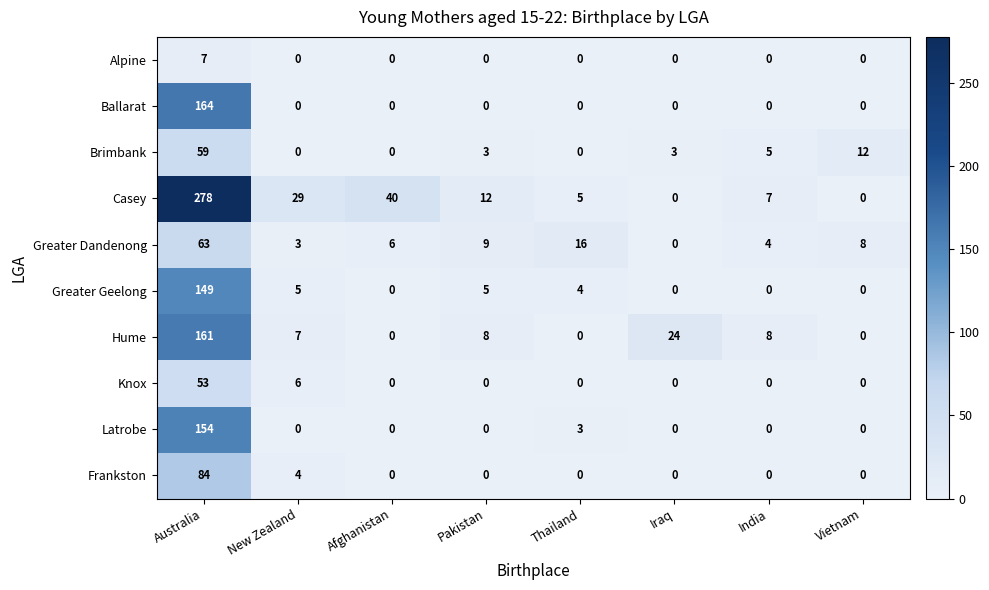

What is the greatest value displayed?

278